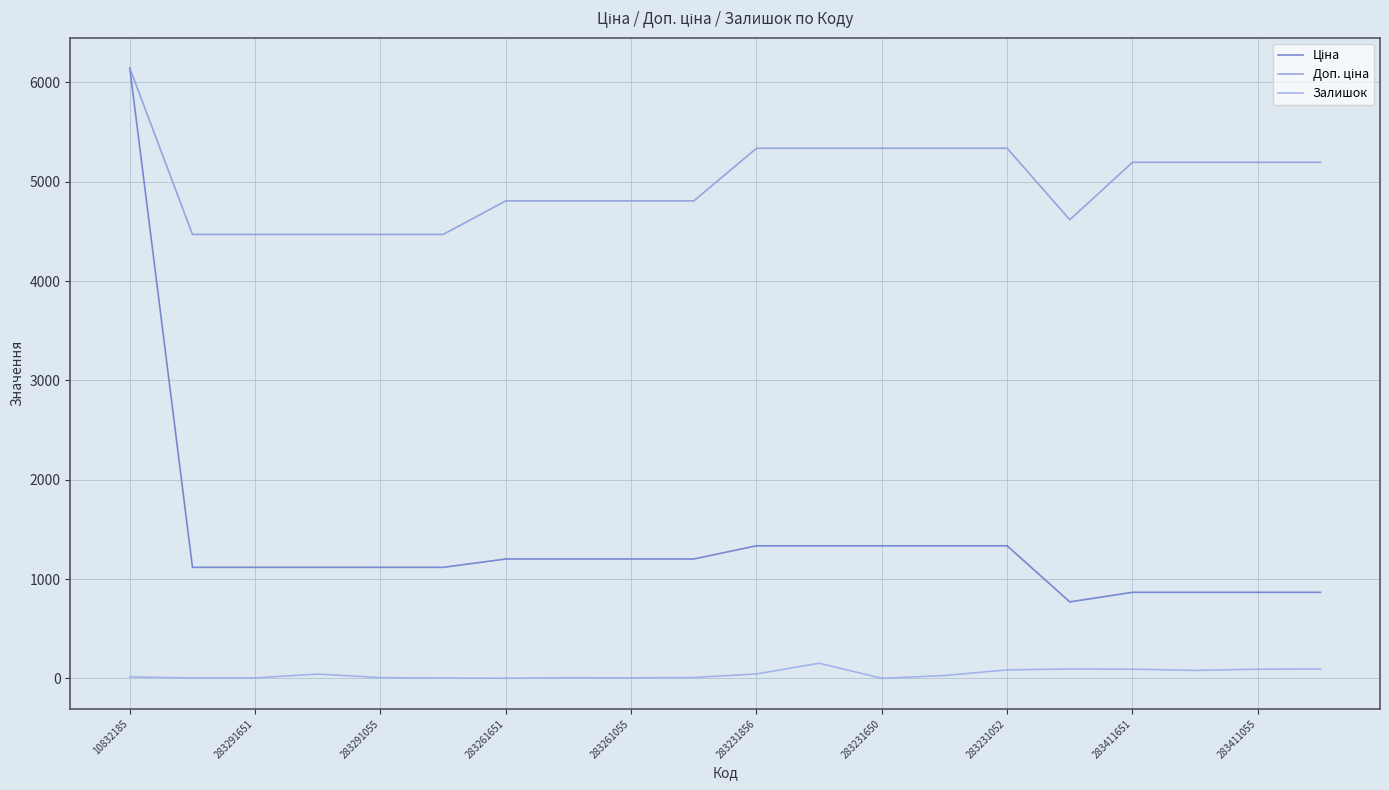

How many lines are shown in the chart?

3